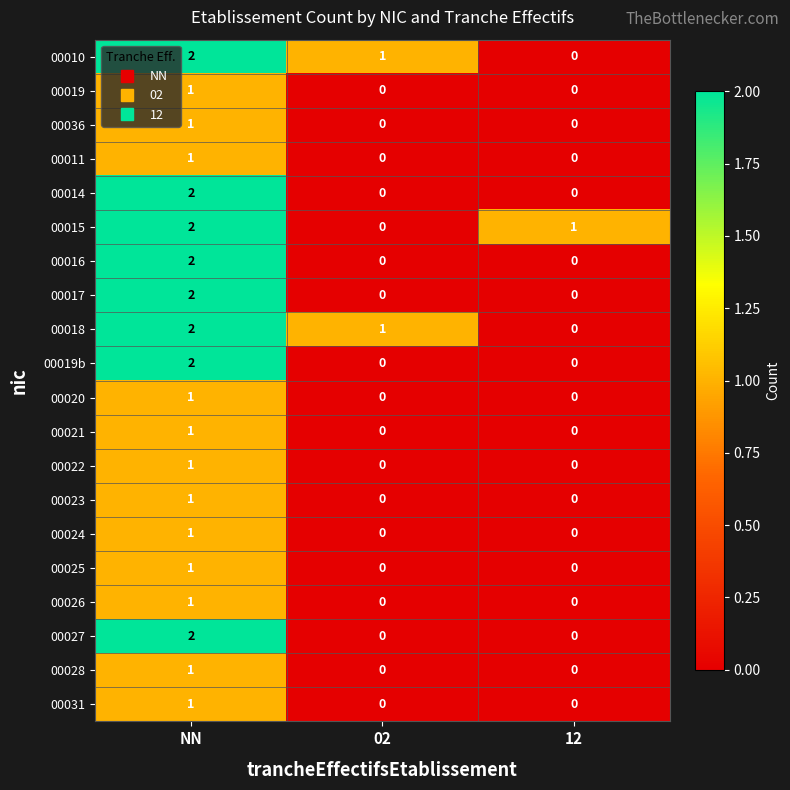

Is it true that 00027 equals 2 at NN?

True